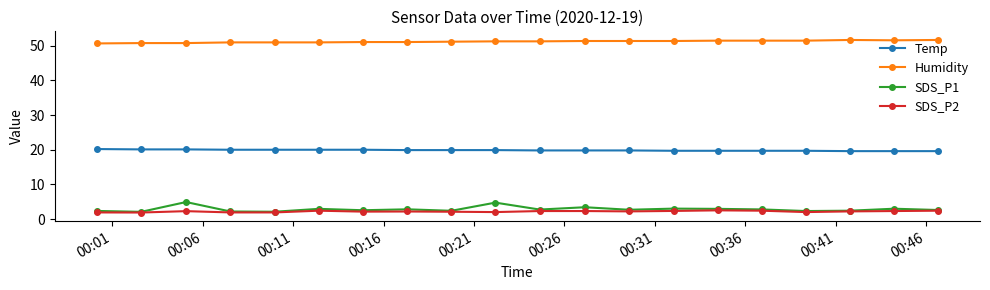

True or false: SDS_P2 has more than 0 interior local peaks.

True